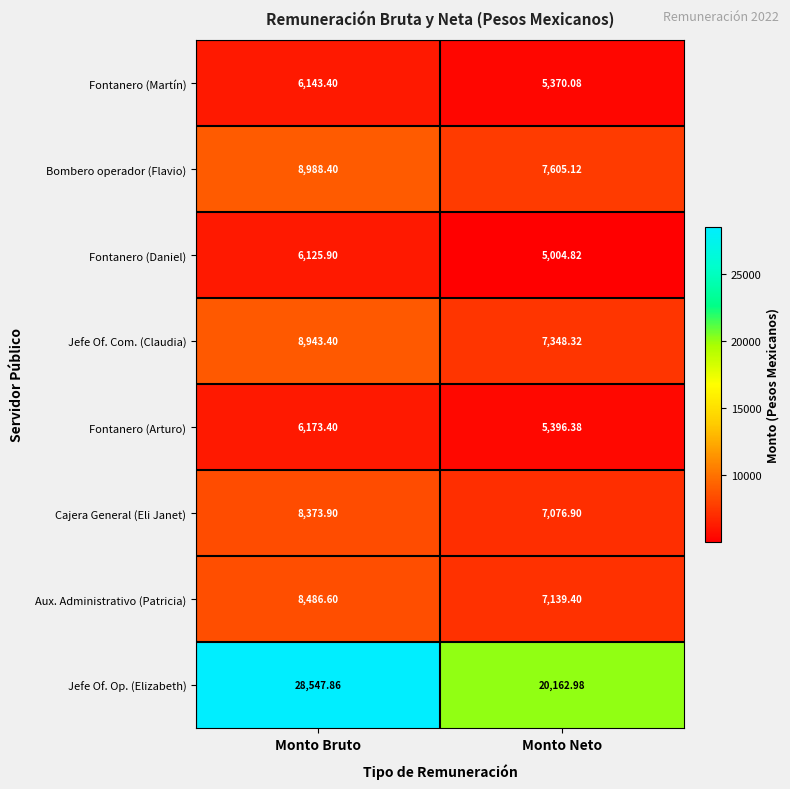

At which label does Fontanero (Arturo) first exceed 6173?

Monto Bruto